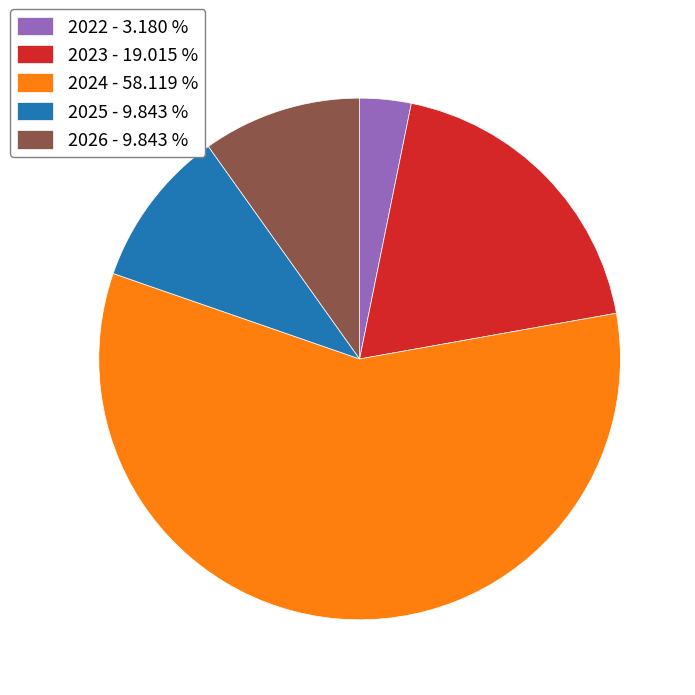

Is there a majority slice in this chart?

Yes